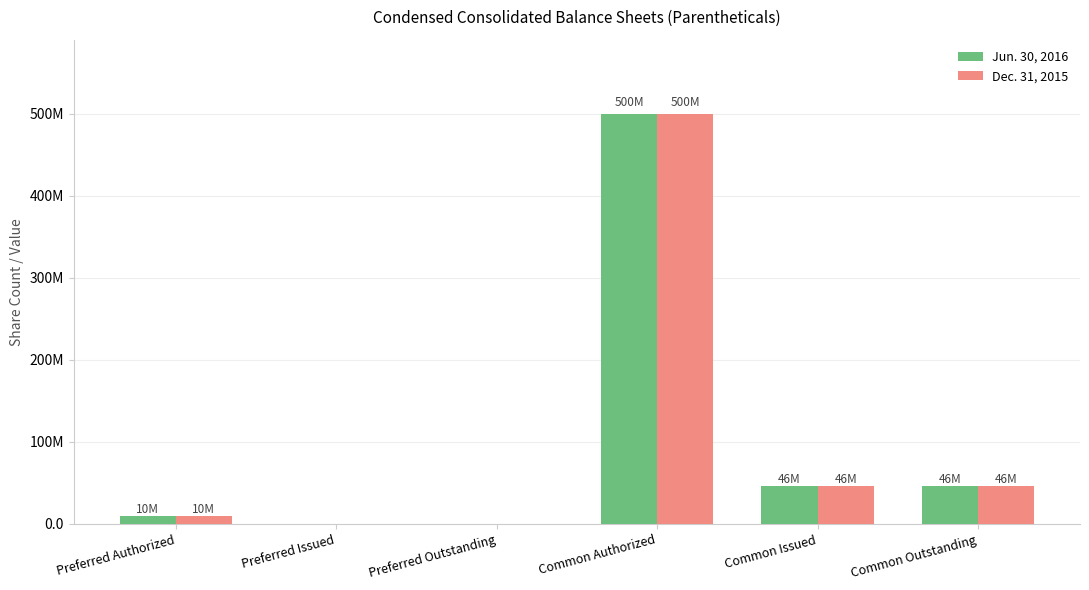

Are the bars horizontal?

No